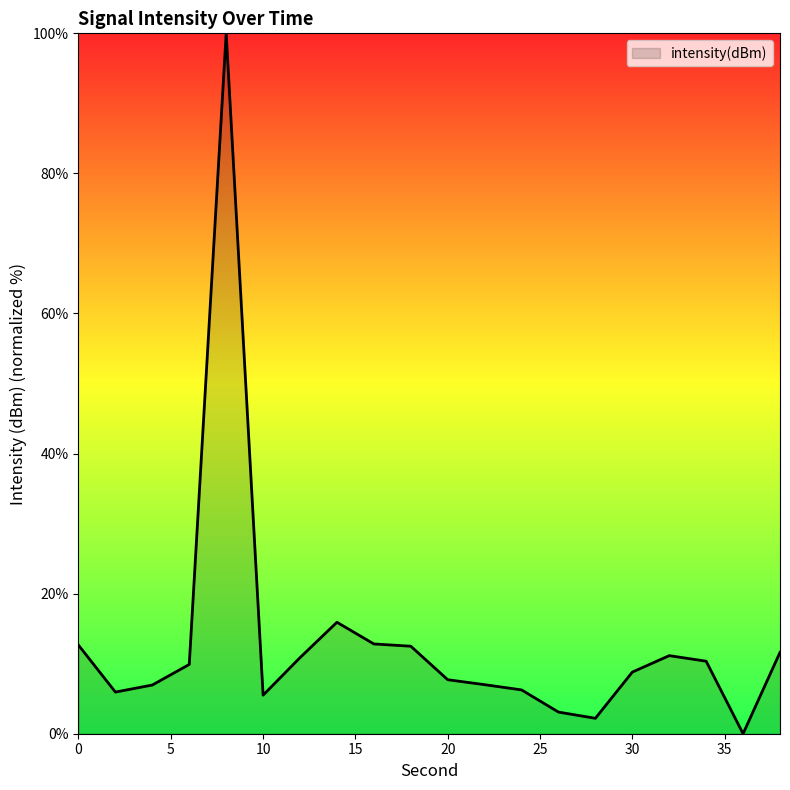

Does the chart have visible grid lines?

No